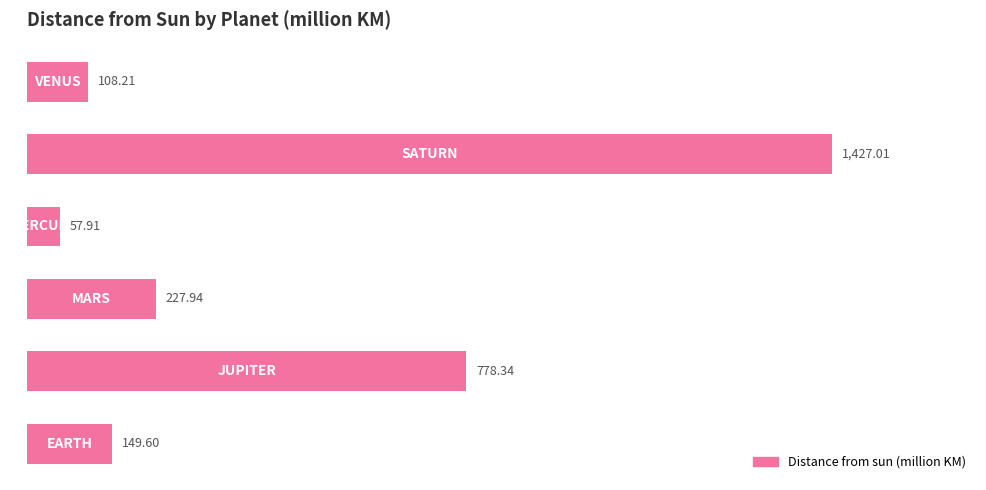

What is the average value?

458.2